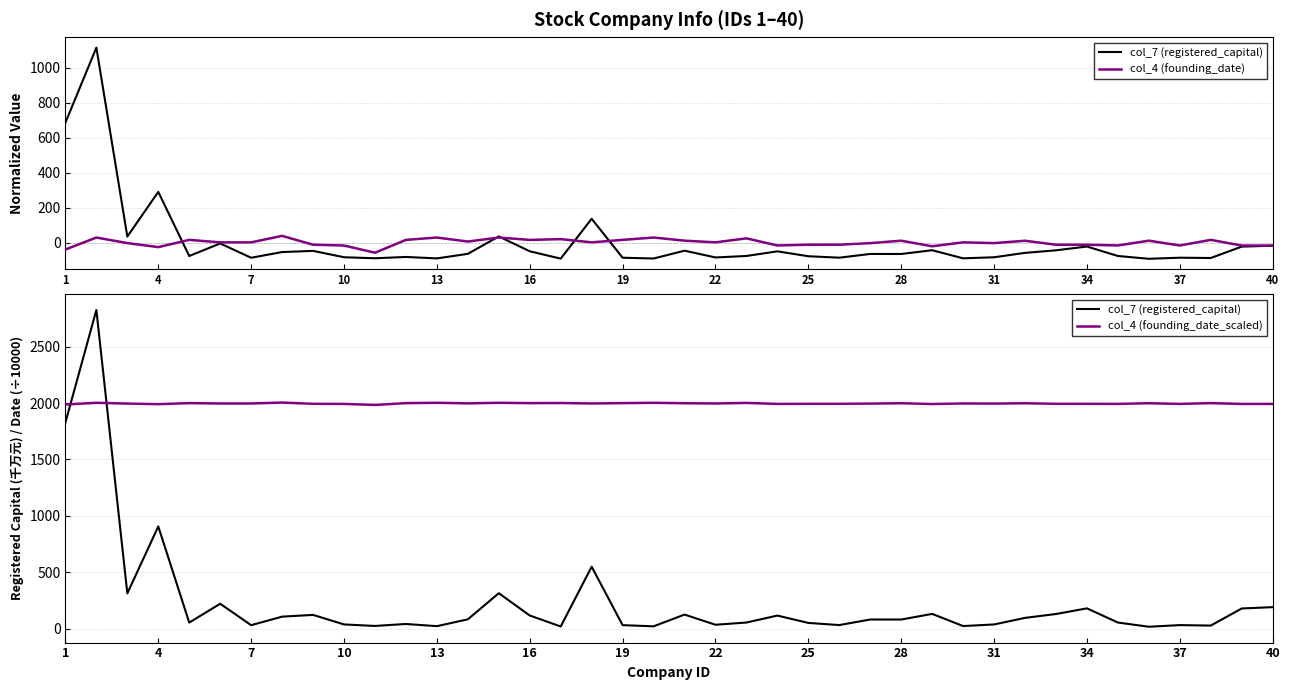

What is the lowest value of the col_7 (registered_capital) series?

16.0